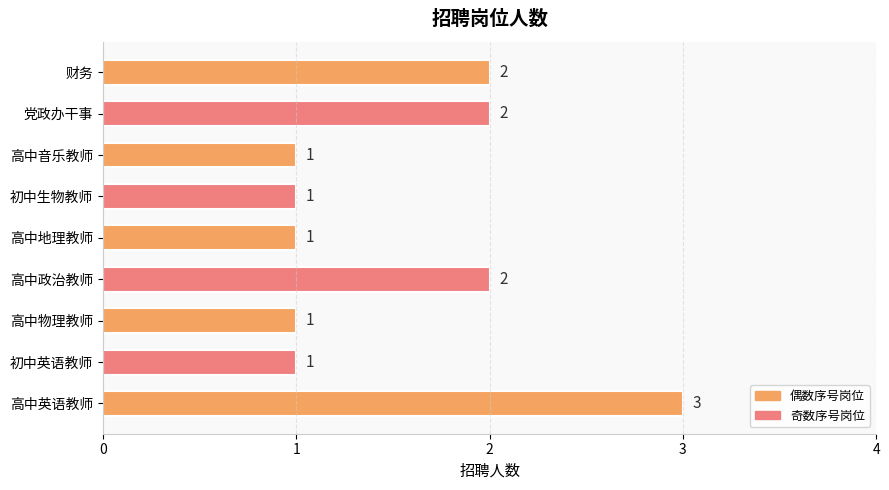

The chart shows a value of 1 at 高中地理教师. True or false?

True